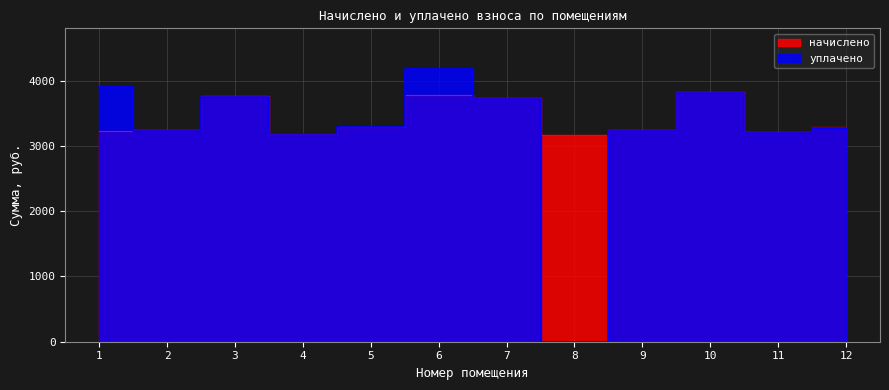

What is the value of the начислено point at the 11th from the left?

3215.6